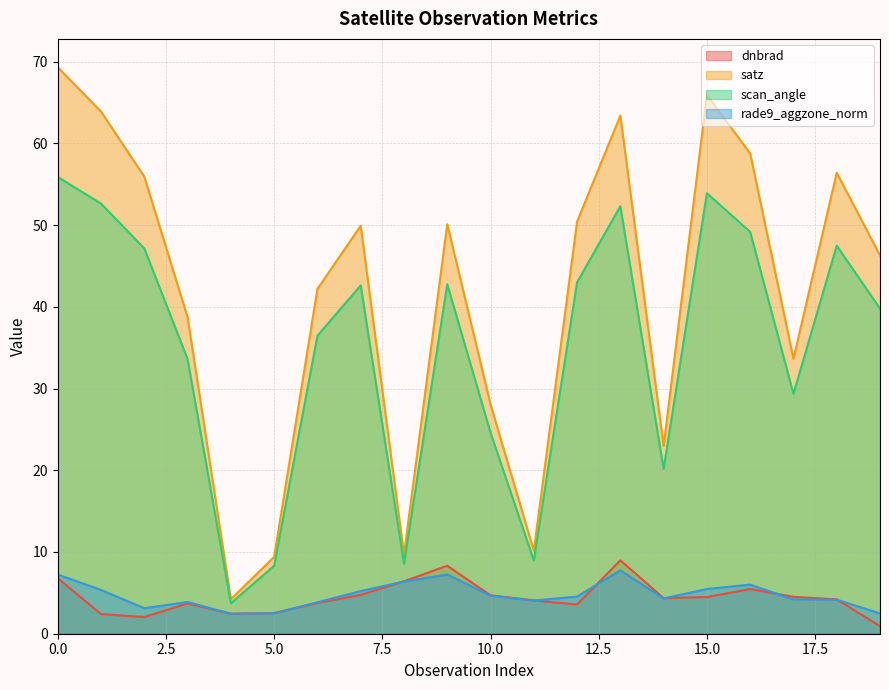

At which category does satz reach its first local valley?

4